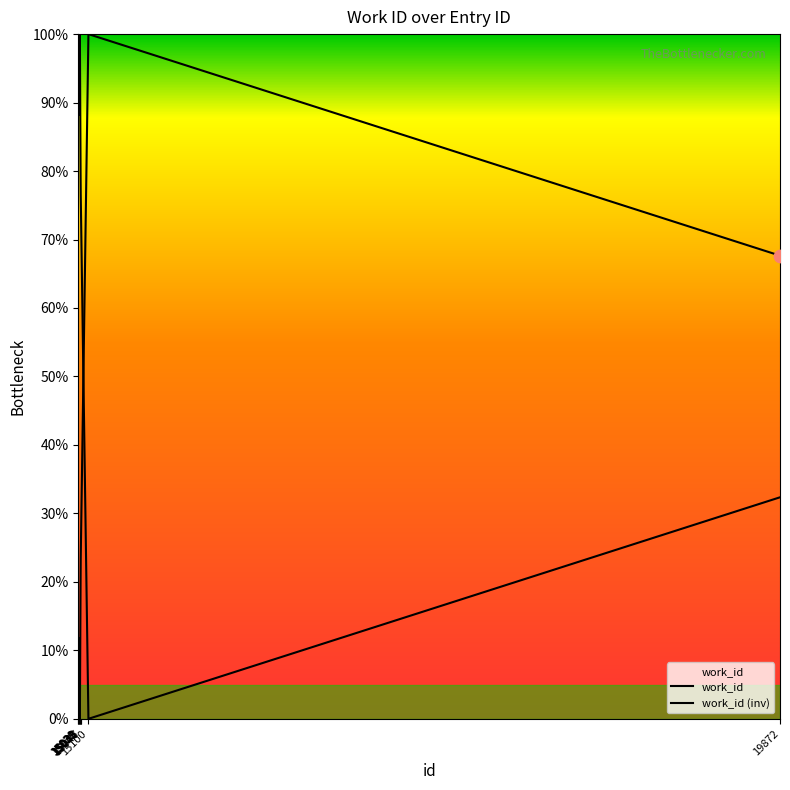

At how many categories does at least one series exceed 23?

10